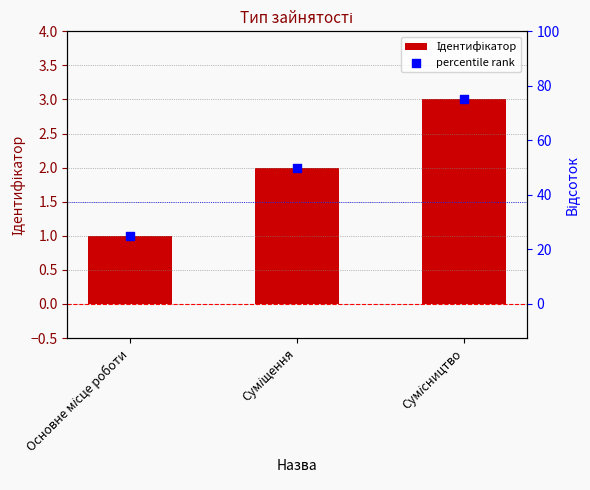

At how many categories does at least one series exceed 59?

1